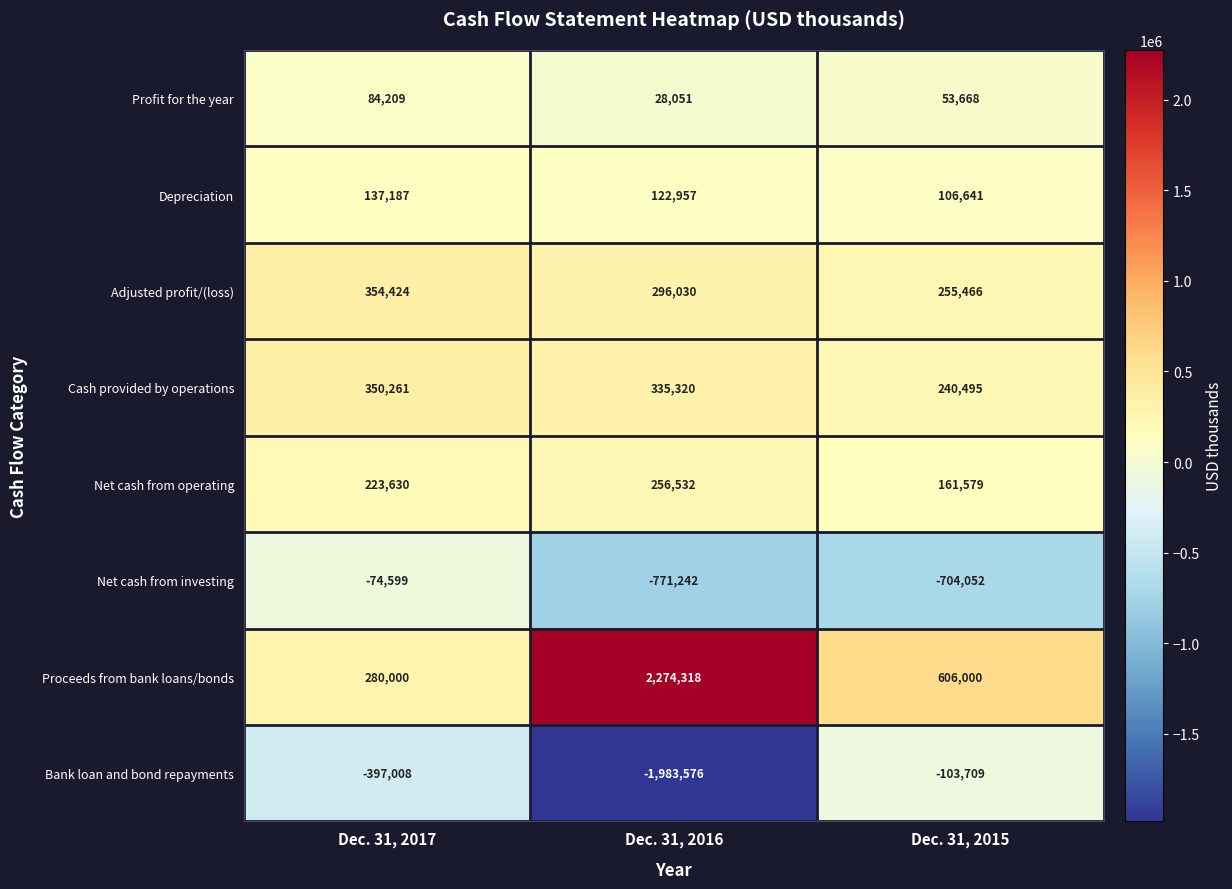

Which category has the lowest value across all series?

Dec. 31, 2016